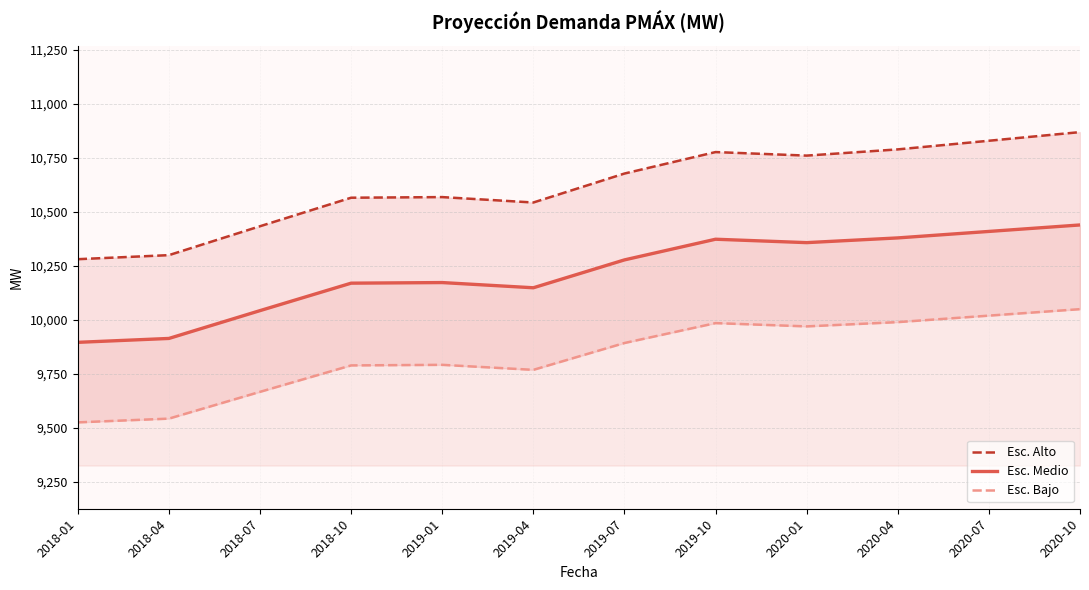

True or false: Esc. Alto has a value of 15511.8 at 2018-10.

False